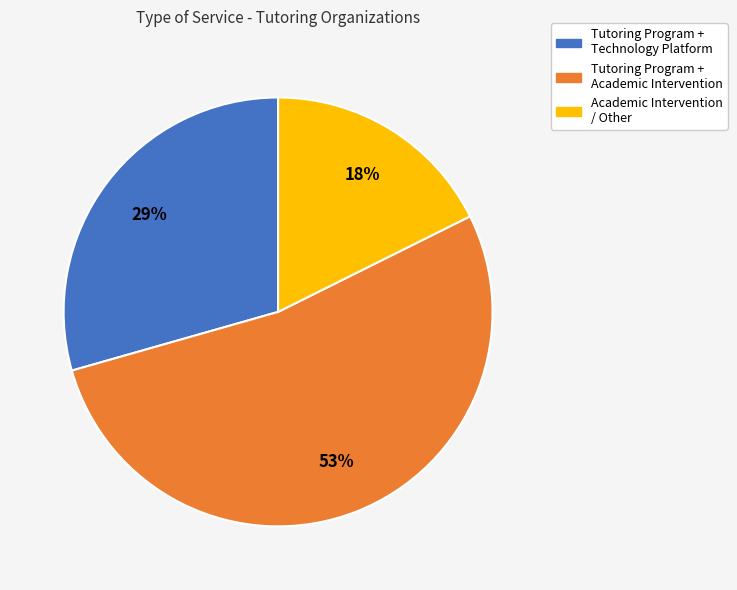

Rank the categories by value from highest to lowest.

Tutoring Program + Academic Intervention, Tutoring Program + Technology Platform, Academic Intervention / Other